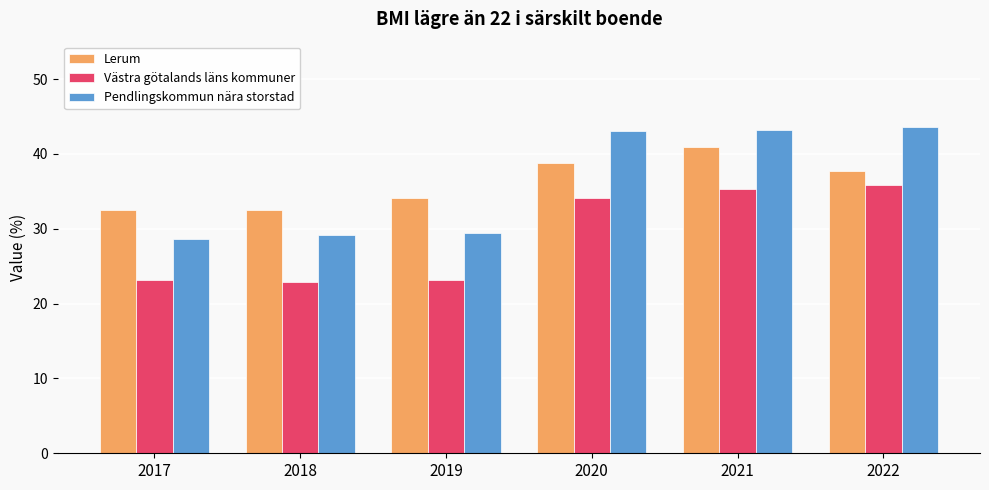

What is the lowest value of the Pendlingskommun nära storstad series?

28.7